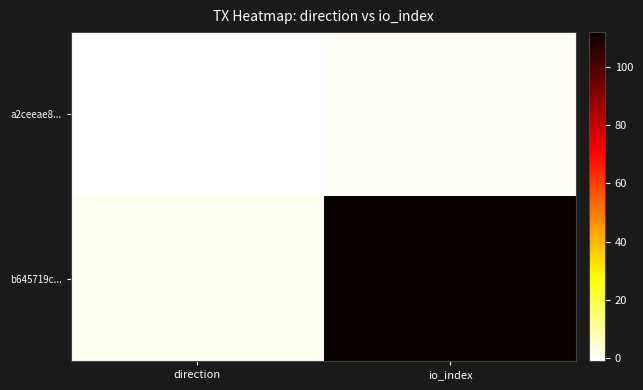

Rank the series at io_index from highest to lowest value.

b645719c..., a2ceeae8...